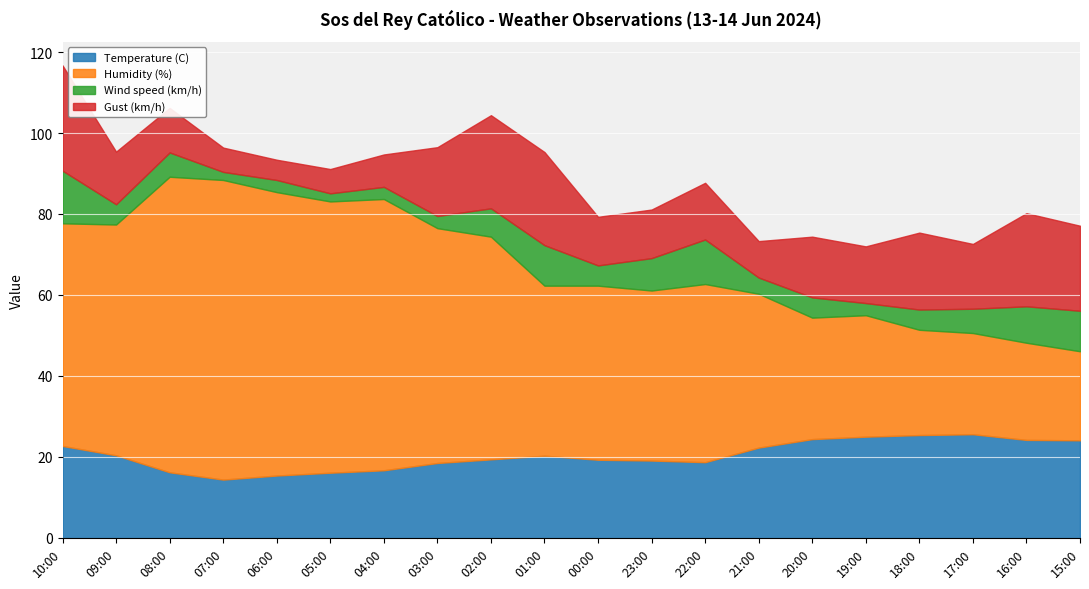

What position from the right is 03:00?

13